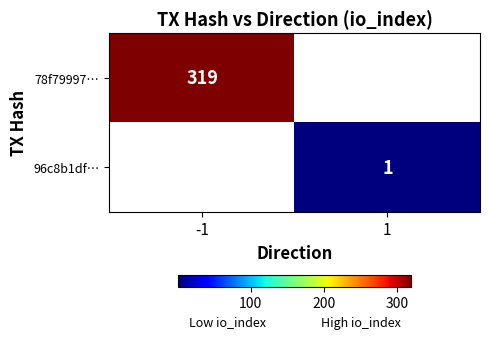

The value of 96c8b1df… at 1 is 1. True or false?

True